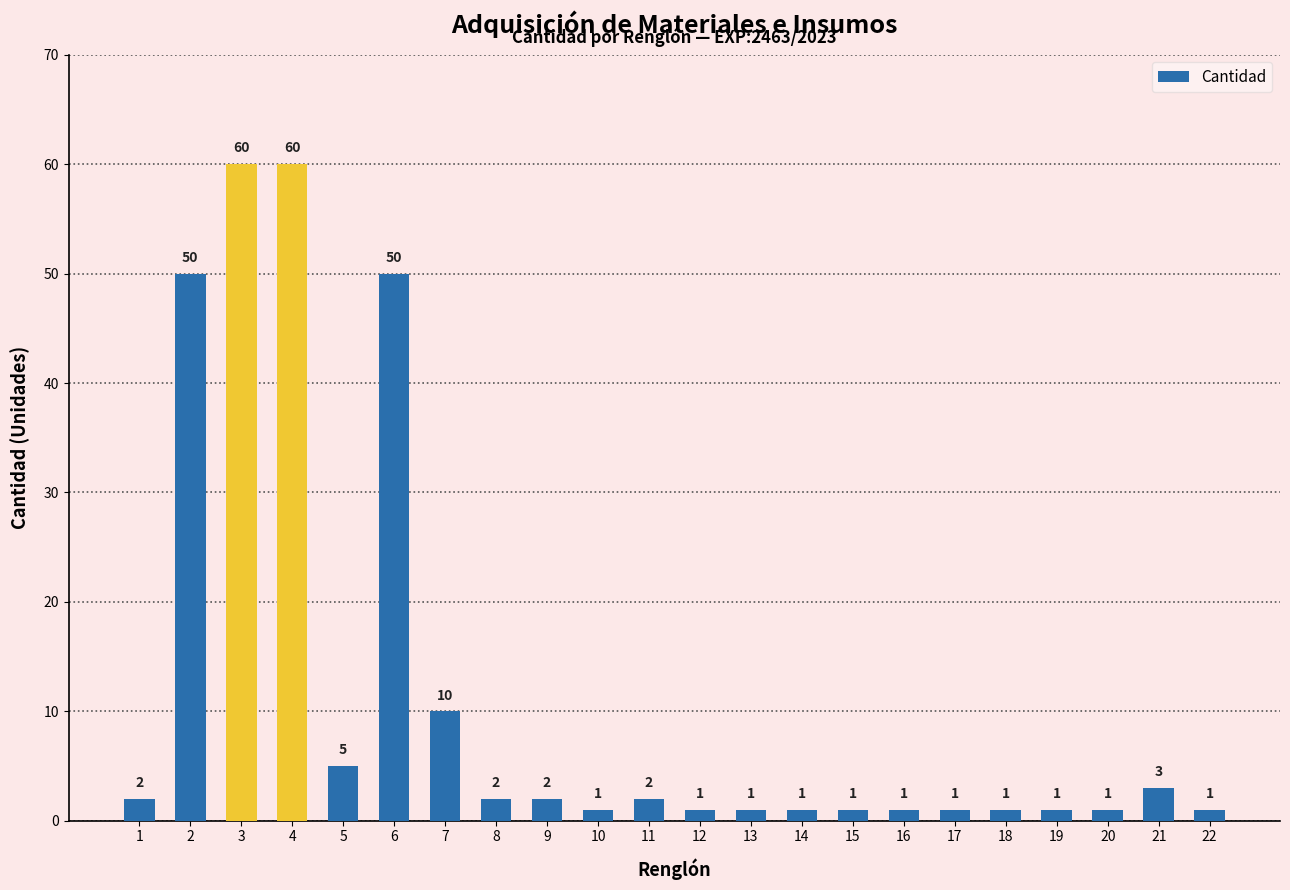

The chart shows a value of 1 at 19. True or false?

True